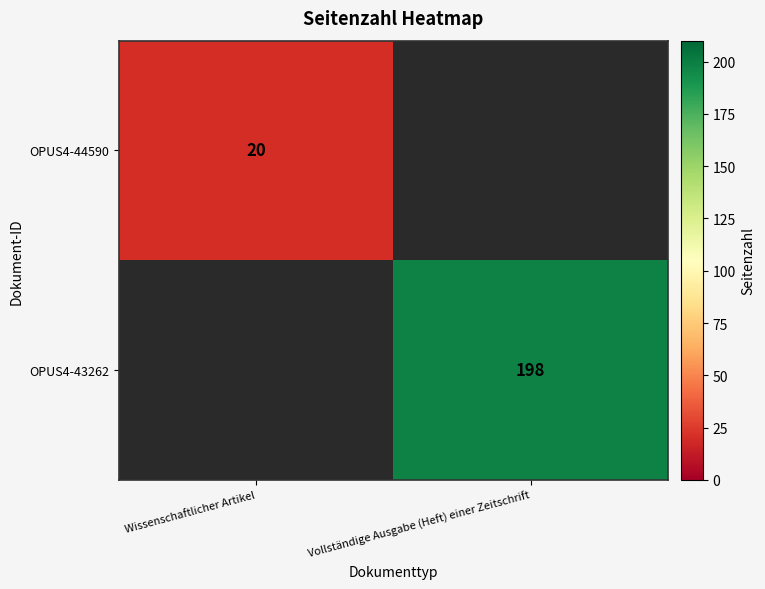

True or false: OPUS4-43262 has a value of 198 at Vollständige Ausgabe (Heft) einer Zeitschrift.

True